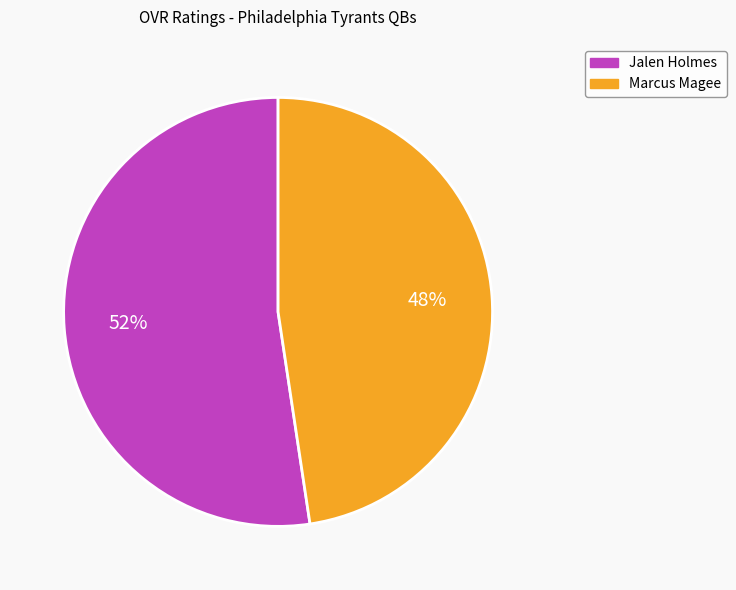

Which has a higher value, Jalen Holmes or Marcus Magee?

Jalen Holmes